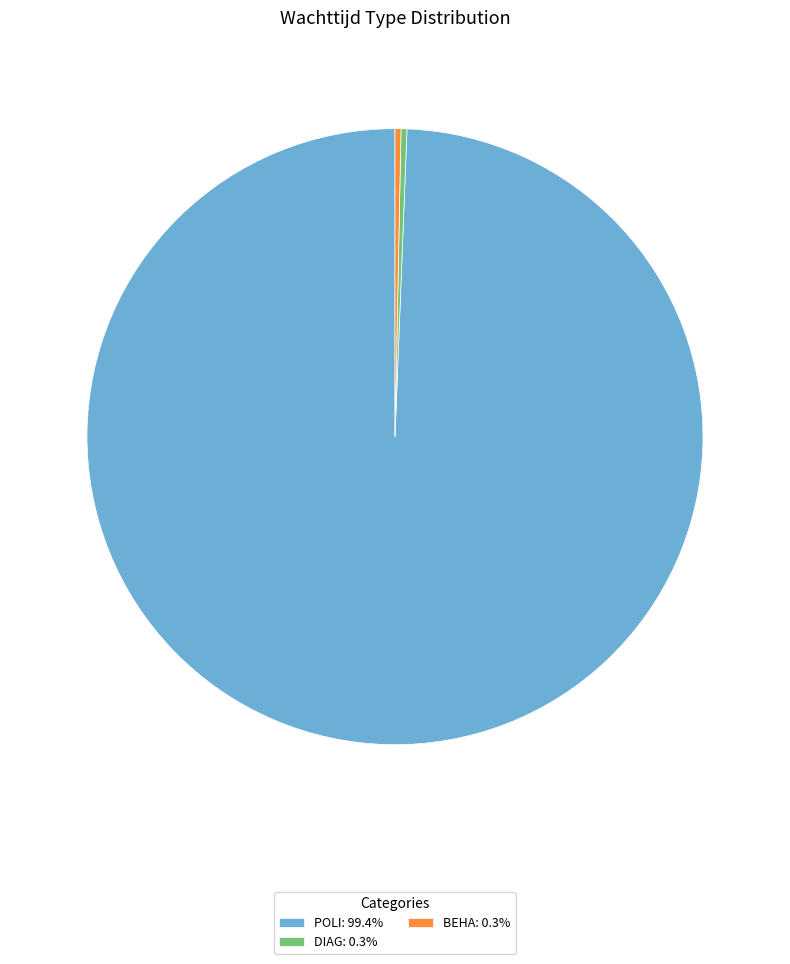

How many slices are in this pie chart?

3